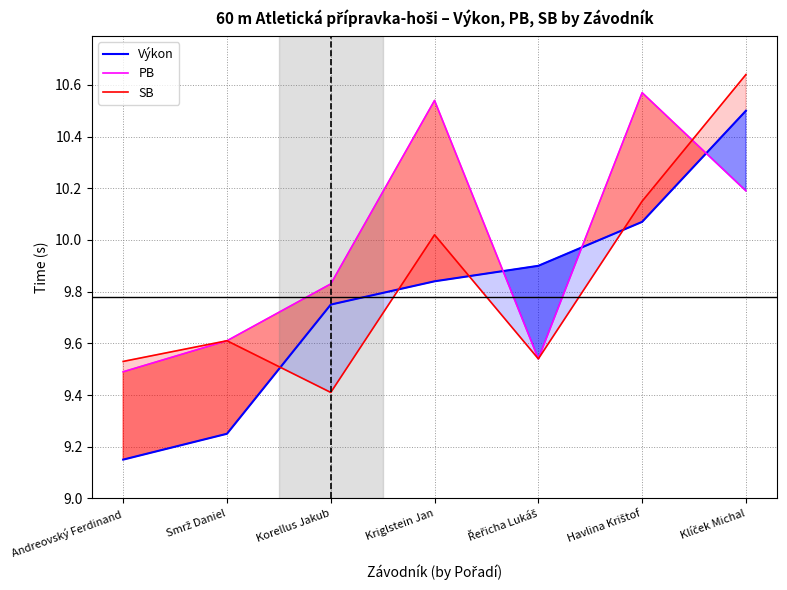

Between Klíček Michal and Havlina Krištof, which is larger?

Klíček Michal